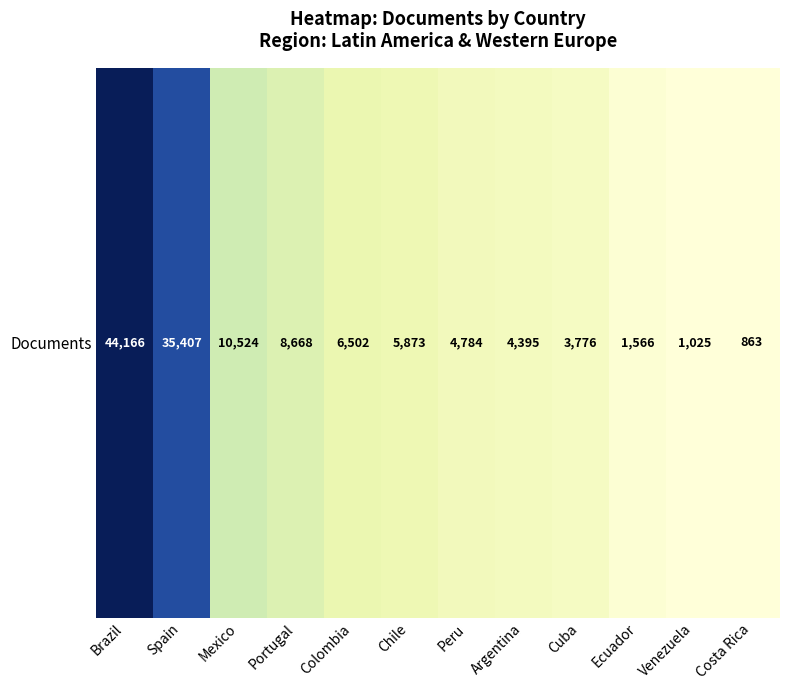

List the labels in order of value, largest first.

Brazil, Spain, Mexico, Portugal, Colombia, Chile, Peru, Argentina, Cuba, Ecuador, Venezuela, Costa Rica